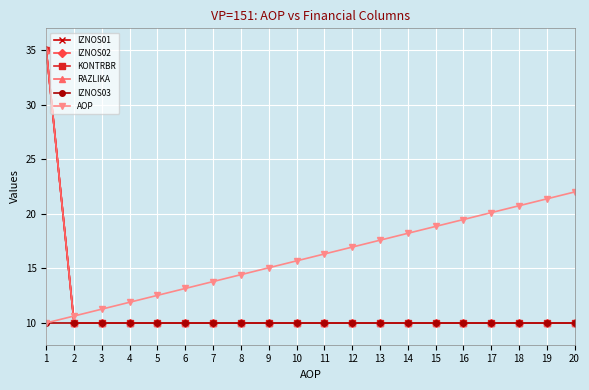

Rank the series by their maximum value, from highest to lowest.

IZNOS01, IZNOS02, KONTRBR, RAZLIKA, AOP, IZNOS03